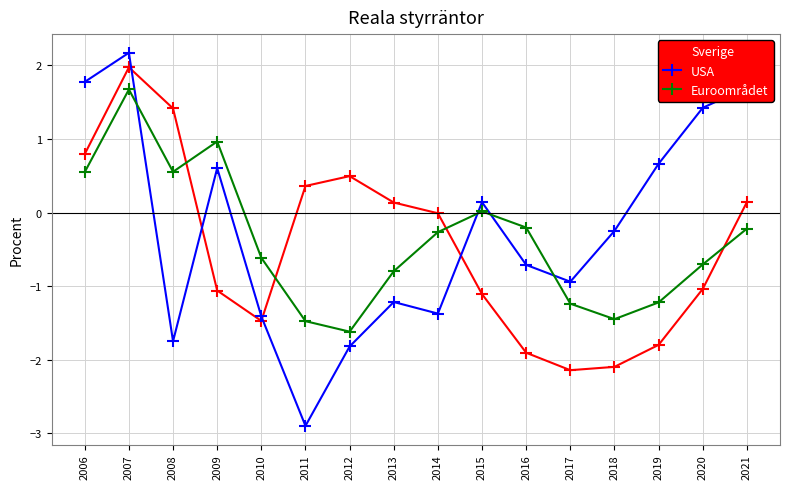

Which series changed the most between 2009 and 2012?

Euroområdet